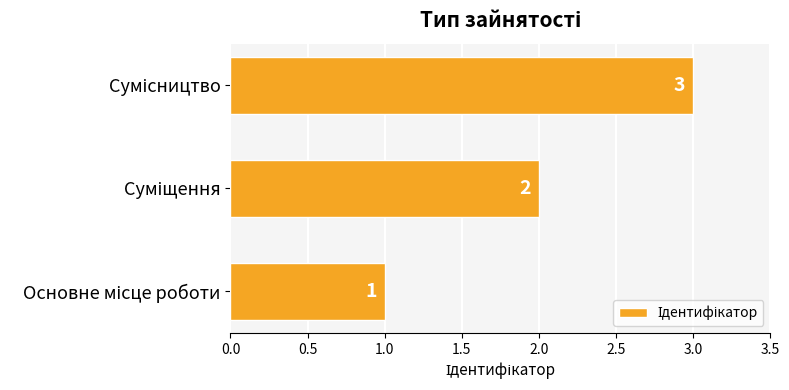

What is the sum of all values?

6